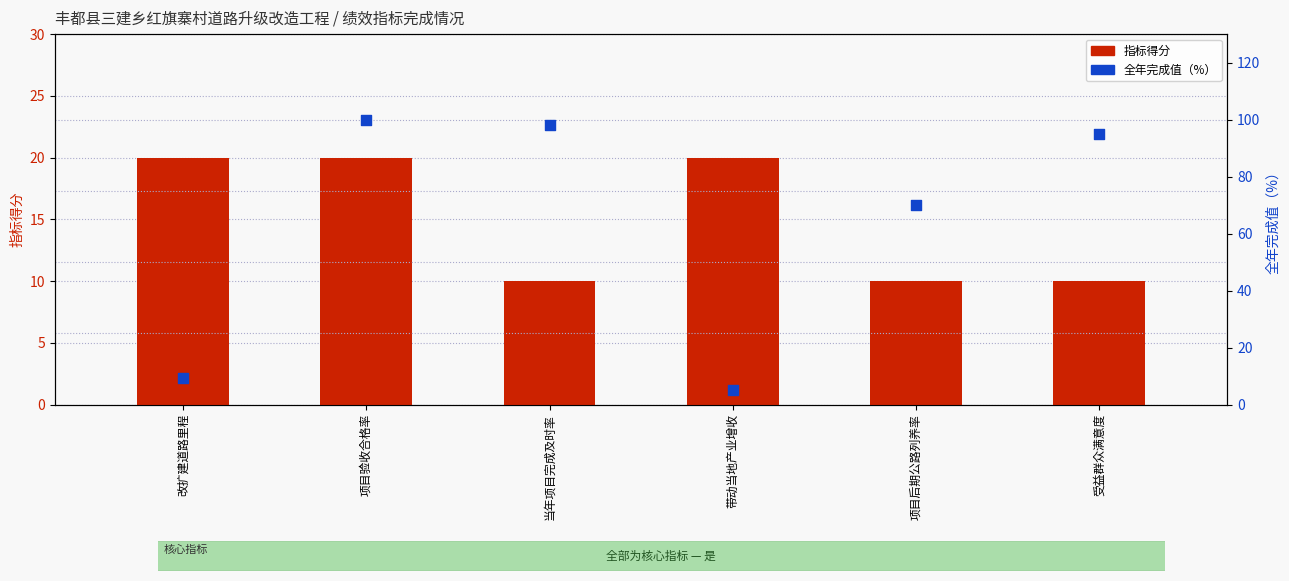

Which series has the largest total across all categories?

全年完成值（%）